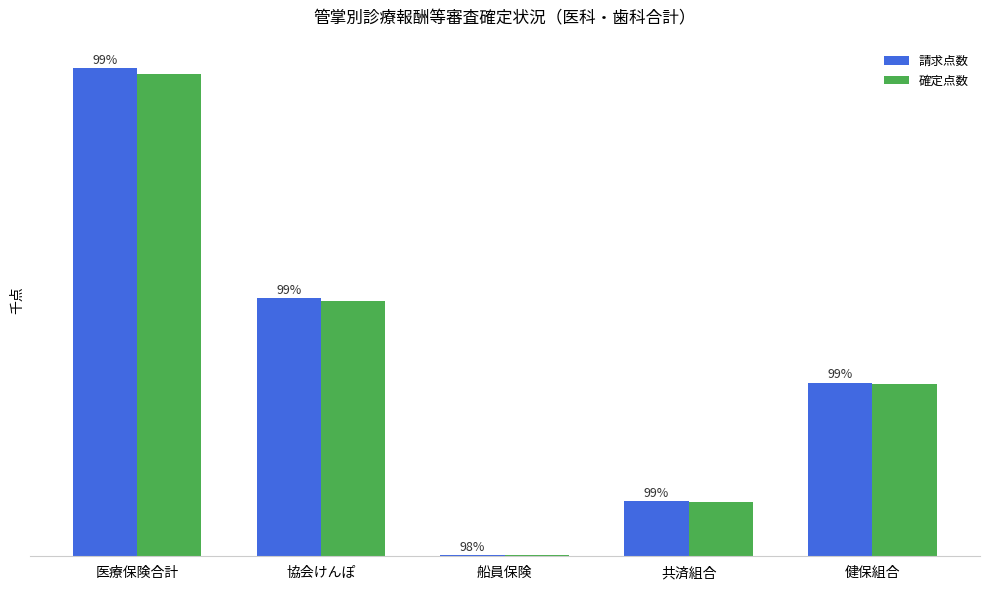

Reading left to right, extract all data points from this chart.

請求点数: 81470474.3	43141071.0	163205.7	9162235.4	29003962.1
確定点数: 80461706.6	42557568.1	159916.5	9059848.3	28684373.8